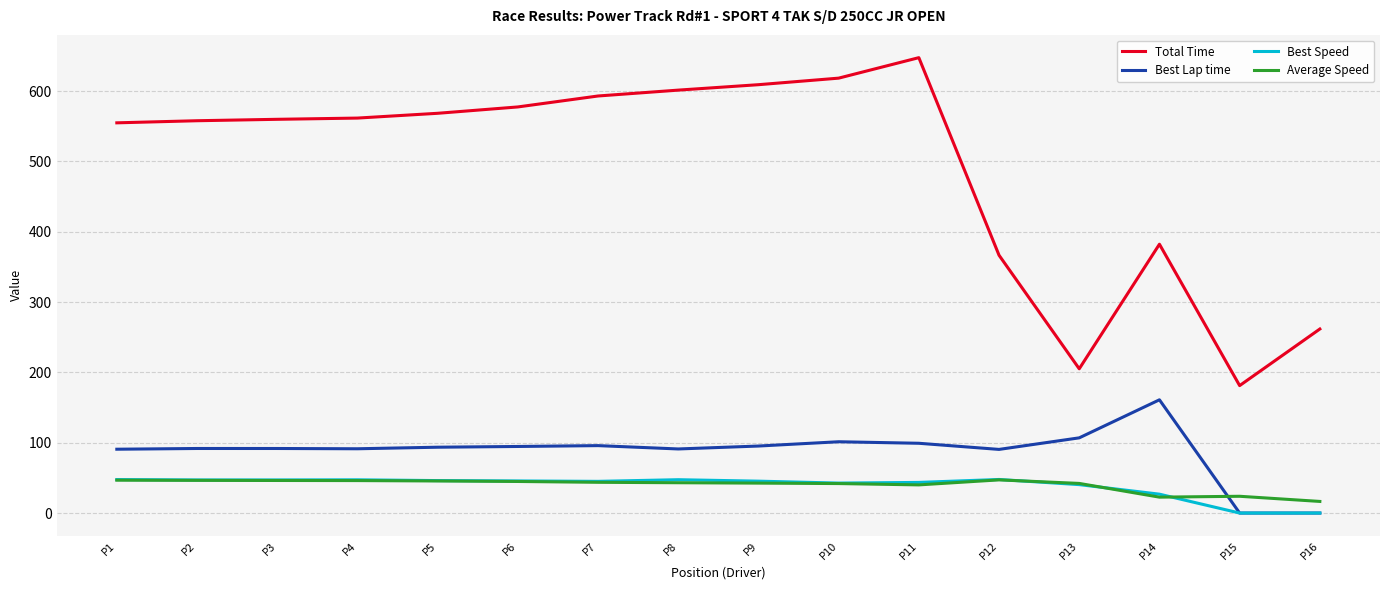

Which series changed the most between P3 and P13?

Total Time